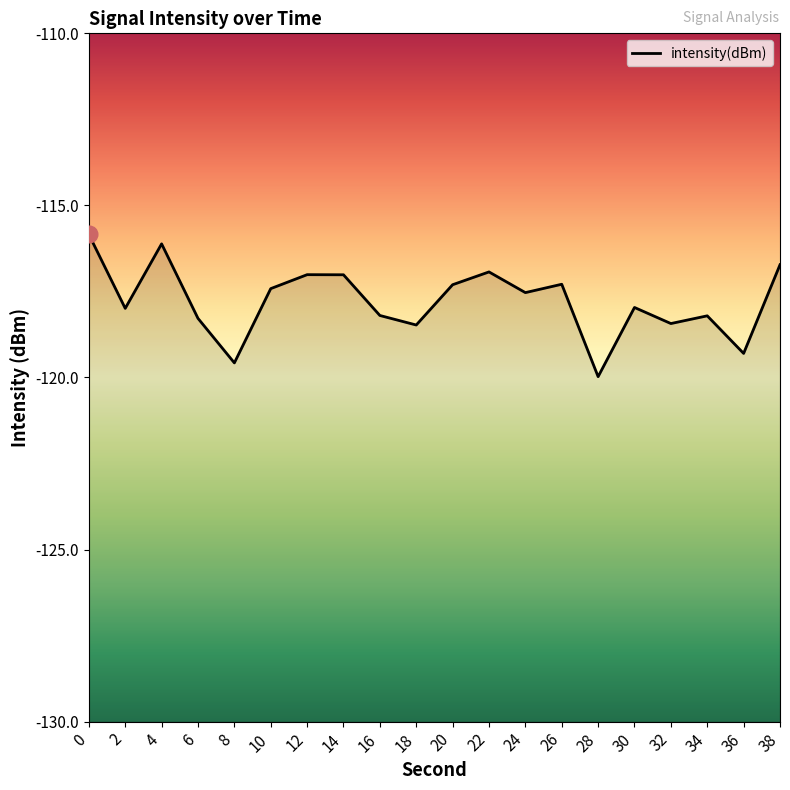

At which category does the data reach its first local valley?

2